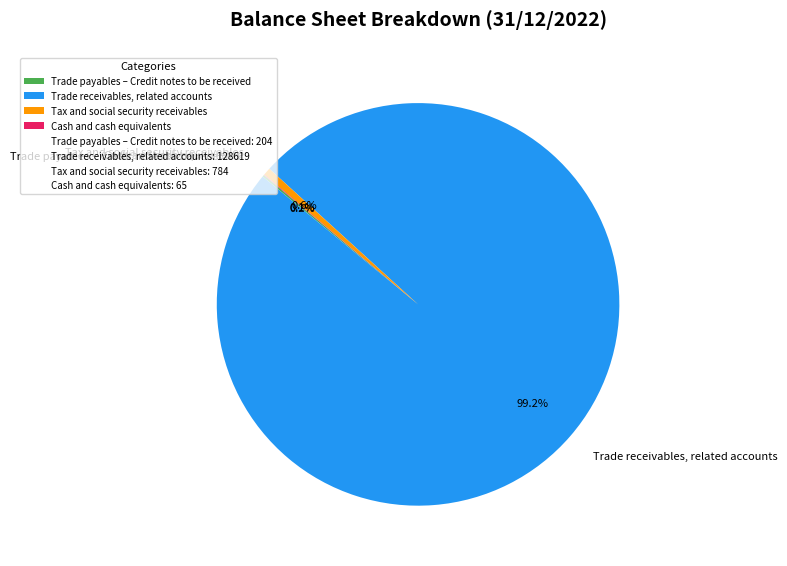

What is the majority slice?

Trade receivables, related accounts